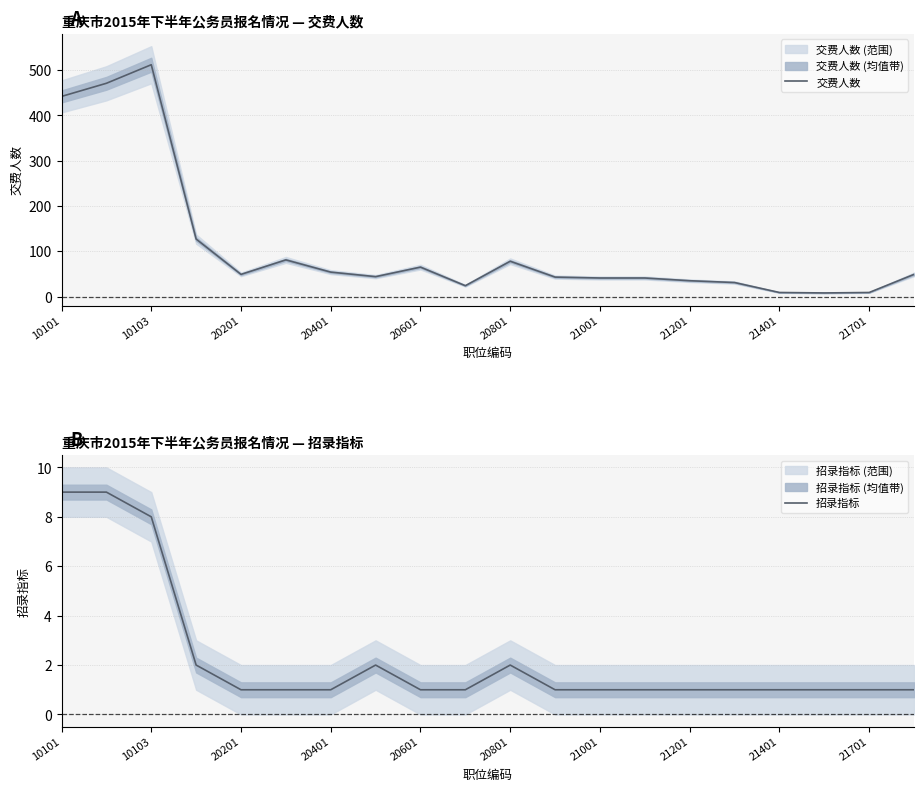

What is the difference between the maximum and minimum values in the 招录指标 series?

8